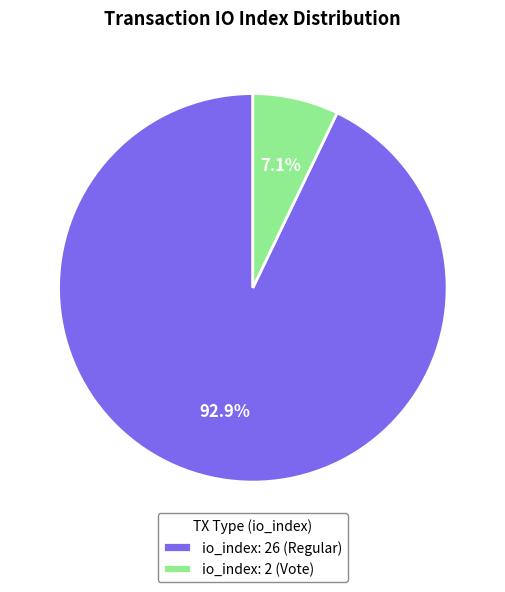

Which category has the smallest portion of the pie?

io_index: 2 (Vote)